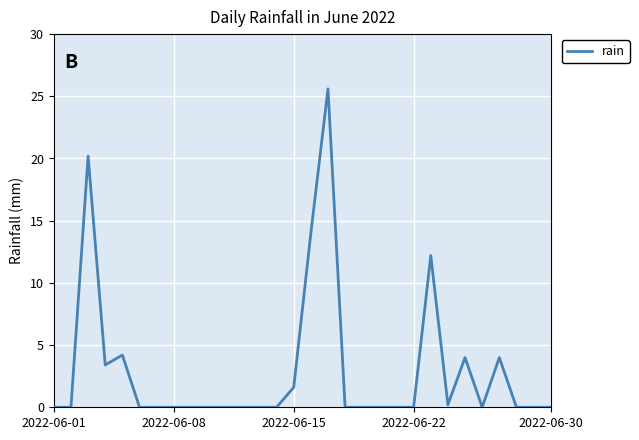

What is the difference between the maximum and minimum values?

25.6